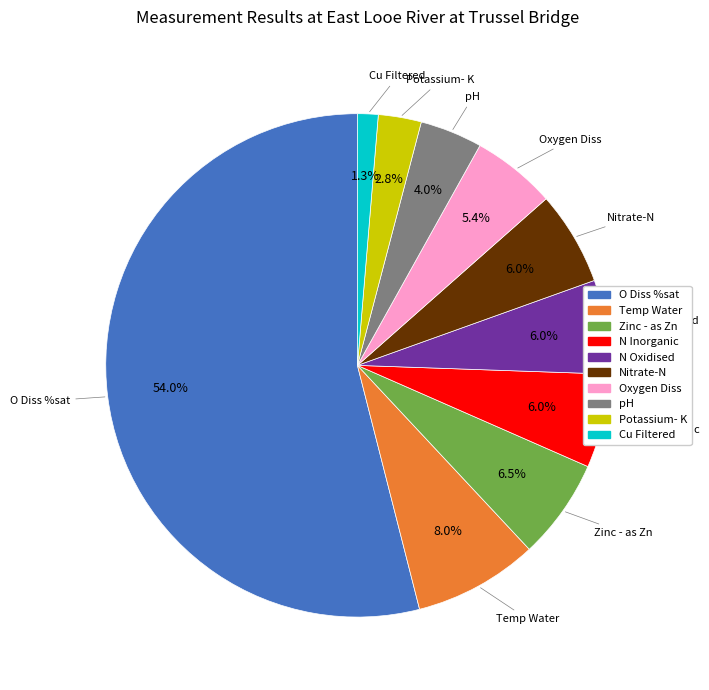

Does any single category account for the majority?

Yes